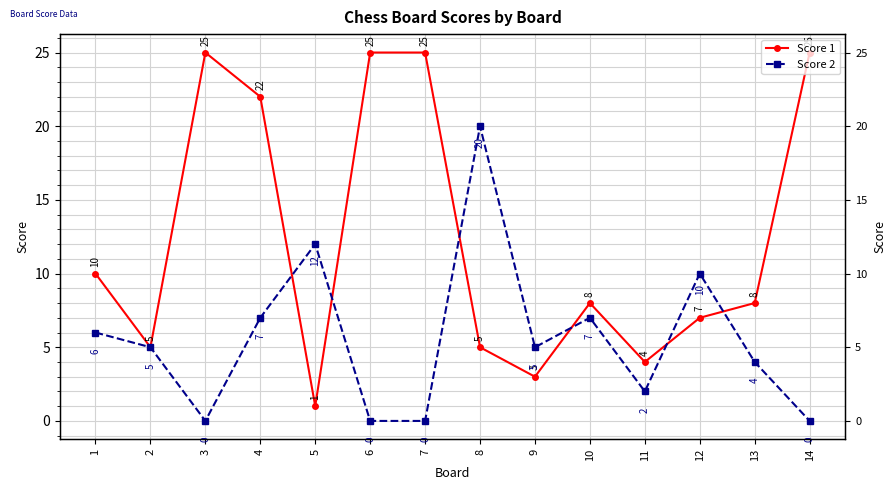

What is the difference between the maximum and minimum values in the Score 1 series?

24